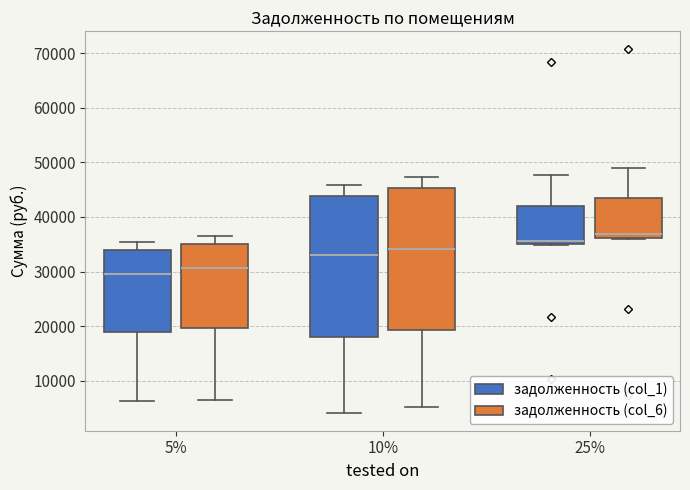

Where is the lower edge of the box for 10% (задолженность (col_1)) on the y-axis? The values are not printed on the chart, so give them approximately, as read against the axis.

18000